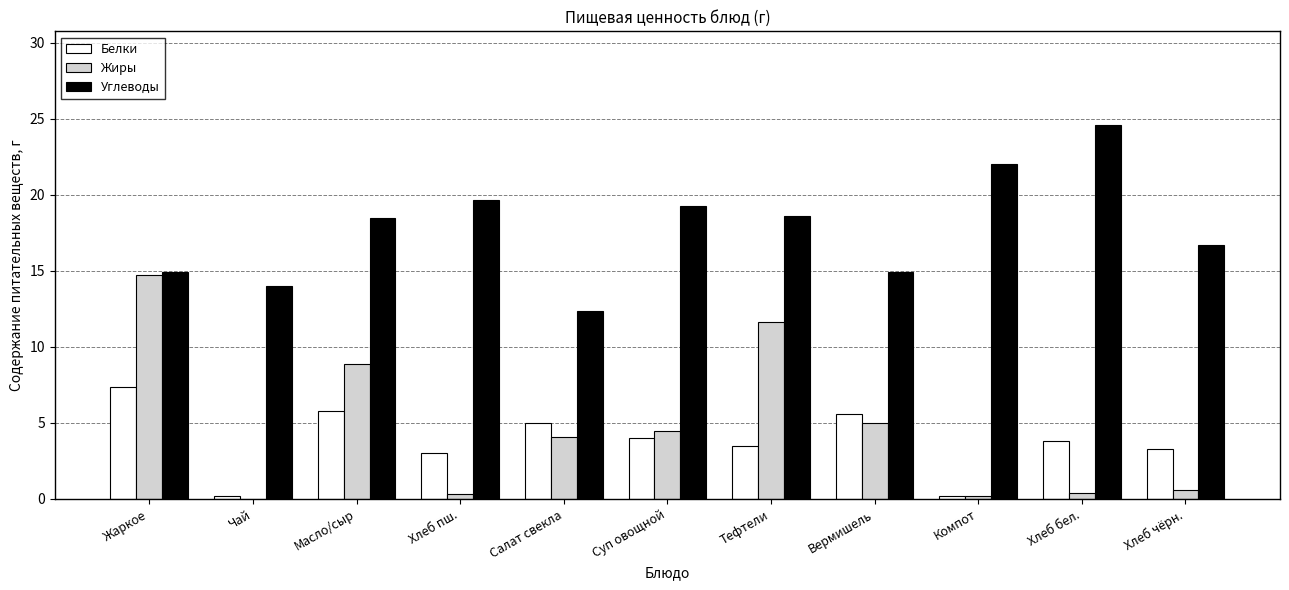

Which series has the largest total across all categories?

Углеводы